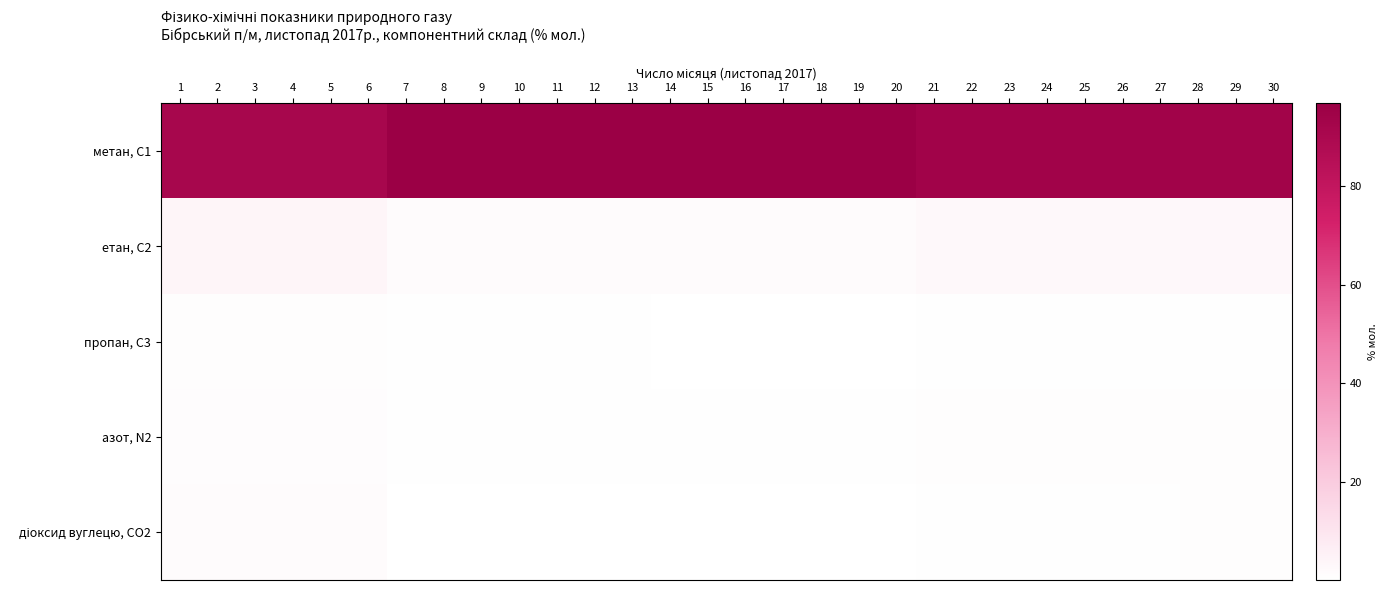

What is the total value across all series at 28?

99.7